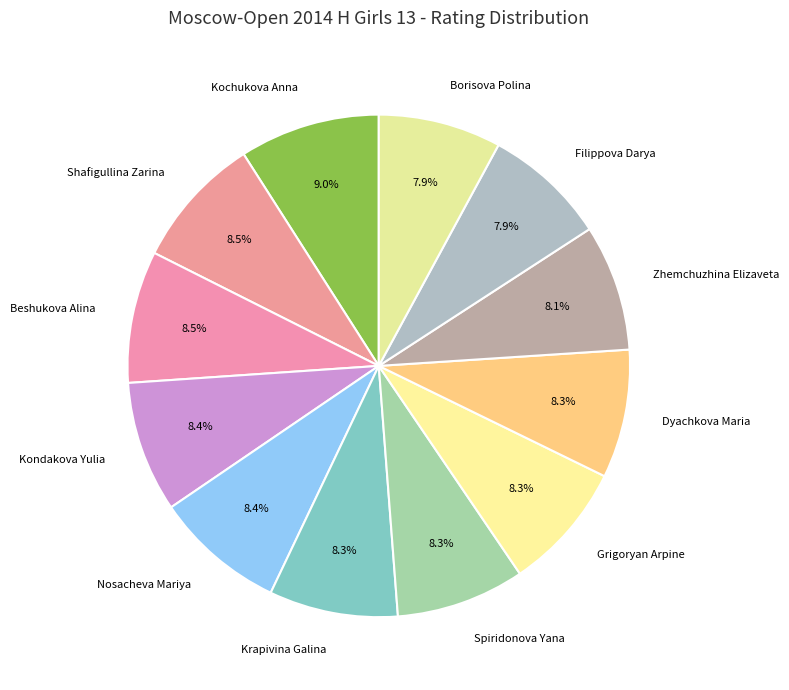

Is Kochukova Anna the majority of the pie?

No